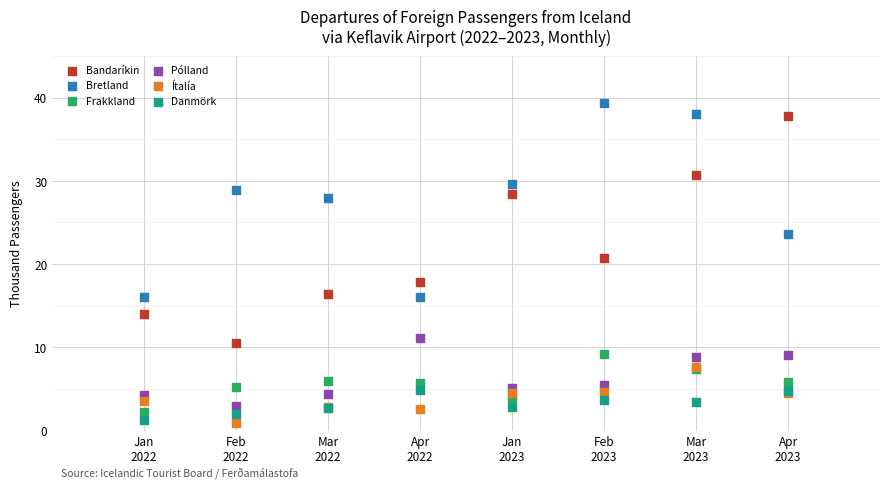

Which series has the largest Y range (max minus min)?

Bandaríkin